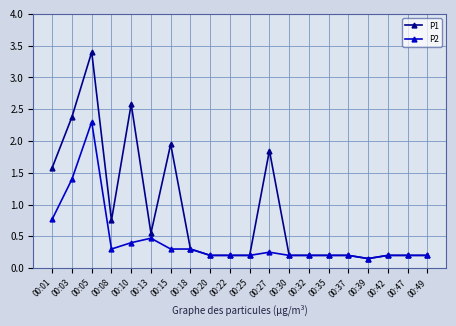

At which category is the sum across all series the highest?

00:05